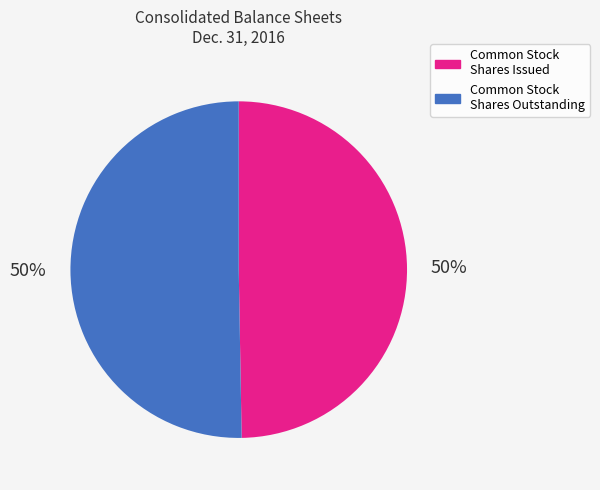

To the nearest percent, what is the average slice percentage?

50%